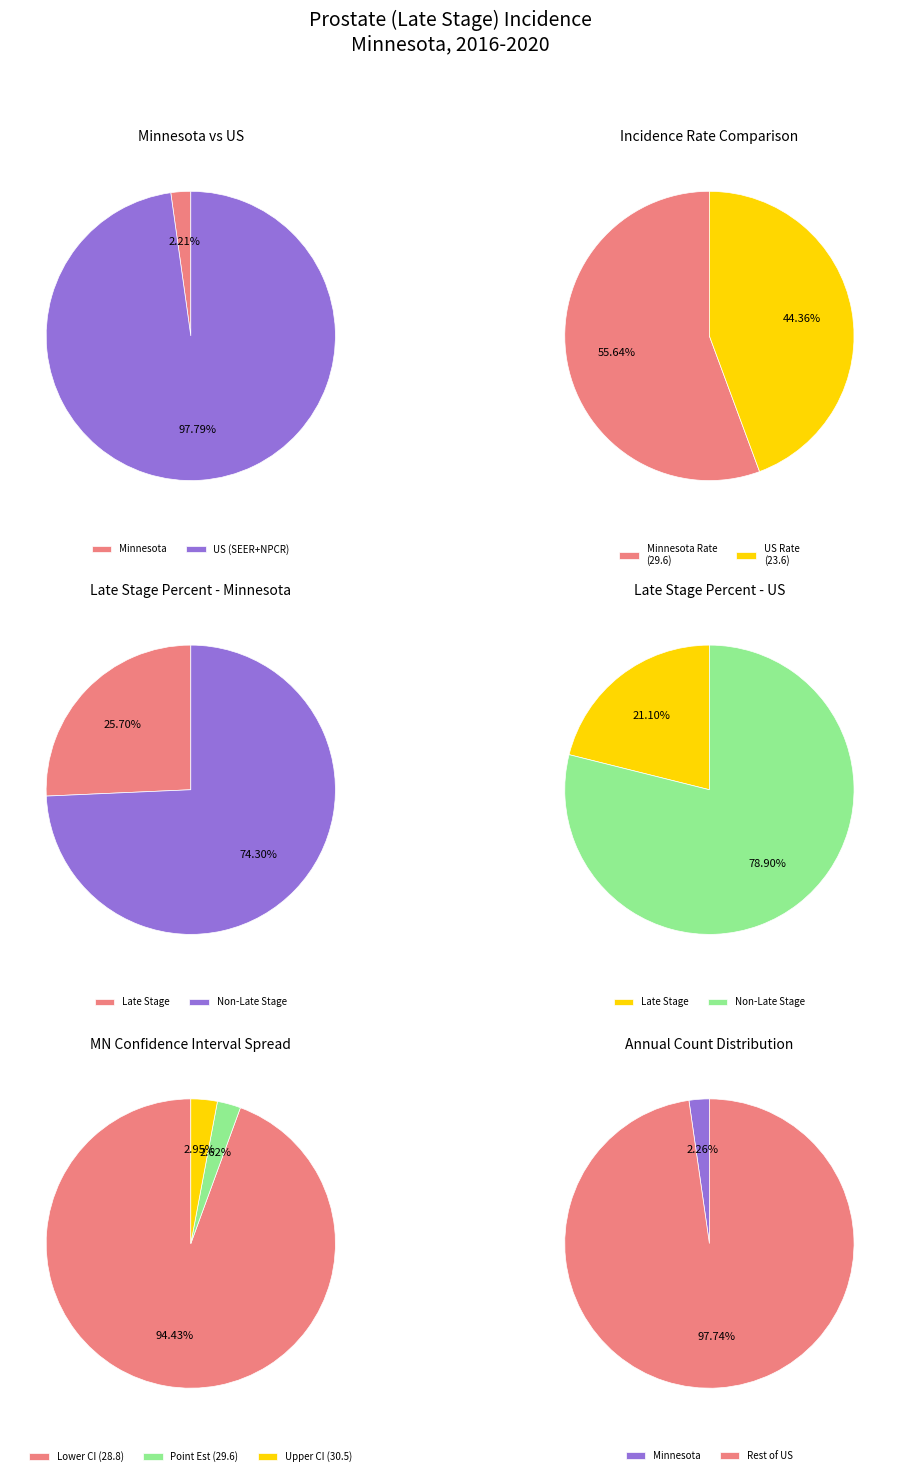

To the nearest percent, what portion does Minnesota represent?

2%